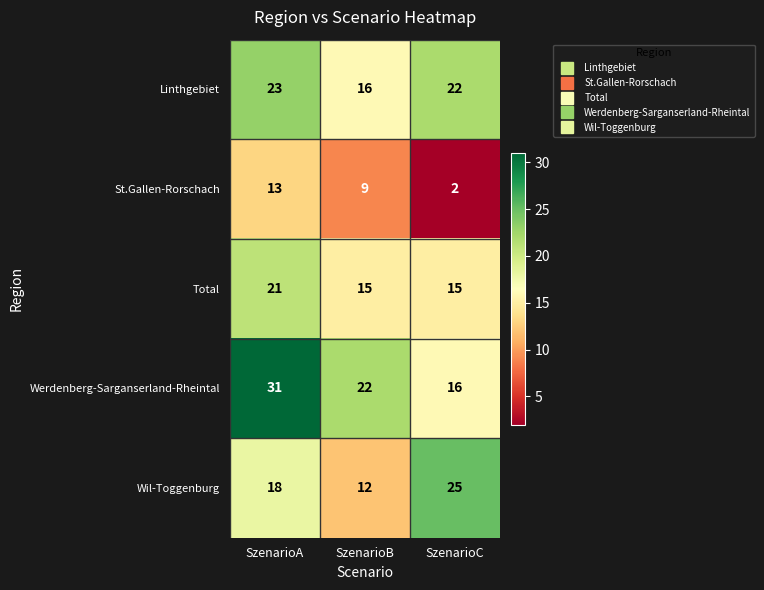

What is the total value across all series at SzenarioC?

80